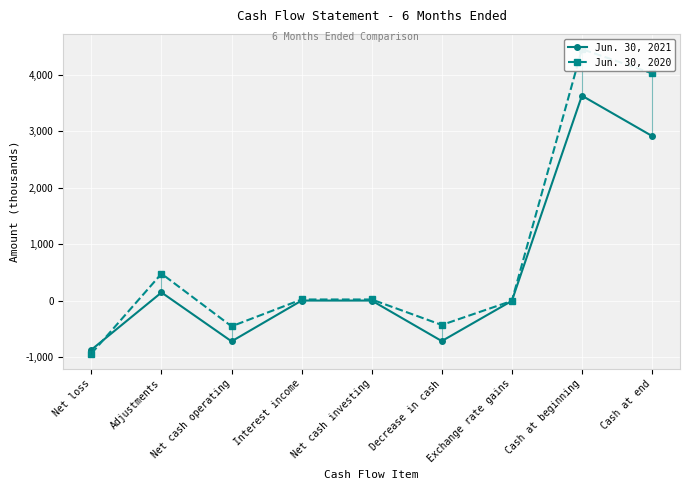

The value of Jun. 30, 2021 at Net loss is -865. True or false?

True